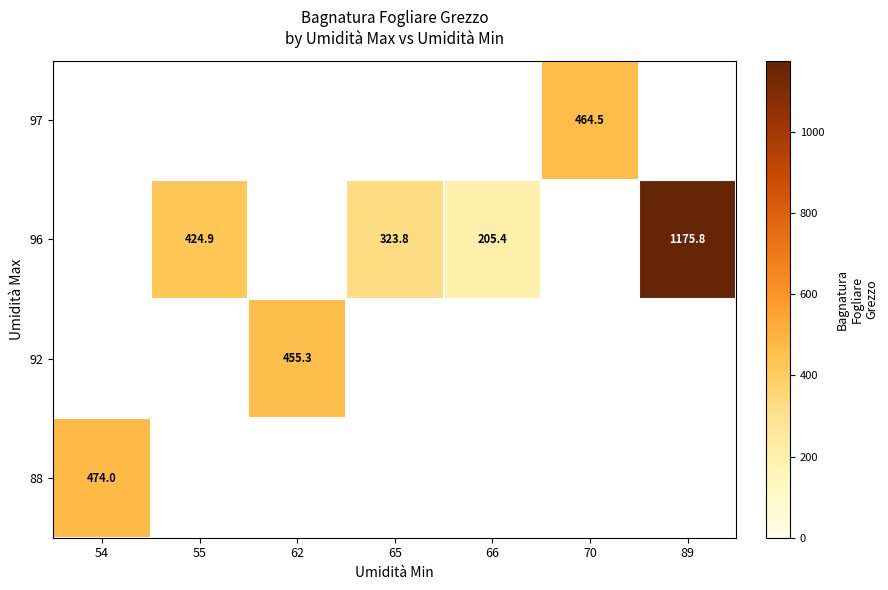

How many distinct data groups are displayed?

4